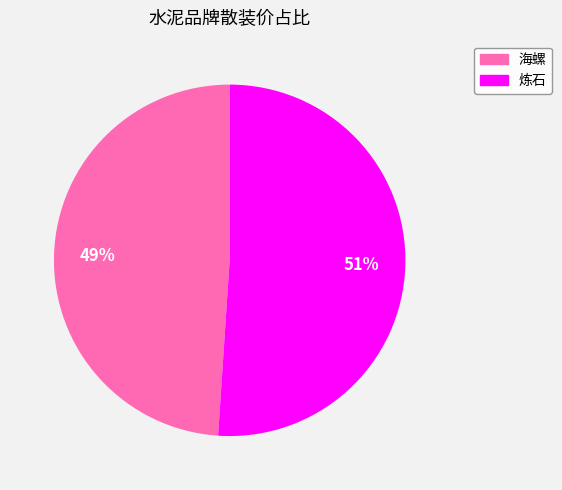

To the nearest percent, what is the combined percentage of 海螺 and 炼石?

100%